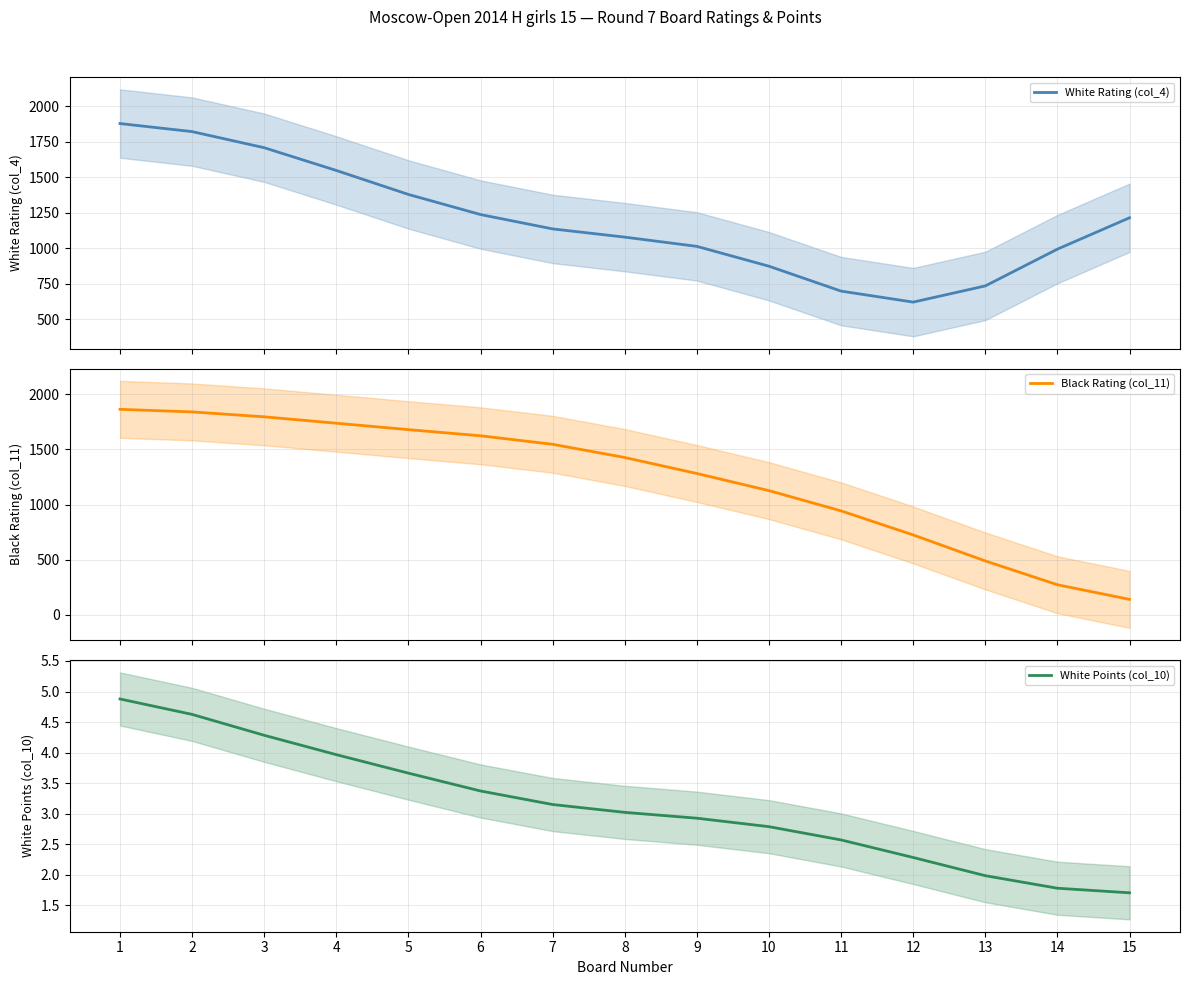

At which category does the chart reach its peak across all series?

1